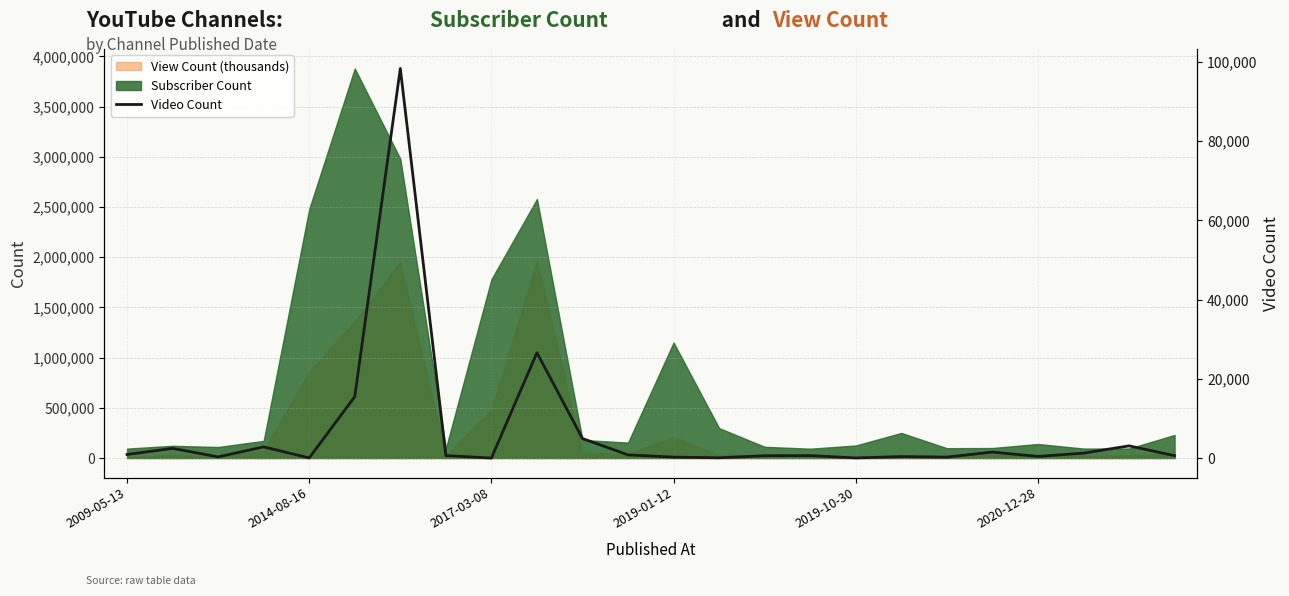

The value of Subscriber Count at 2019-01-12 is 792579.2. True or false?

False